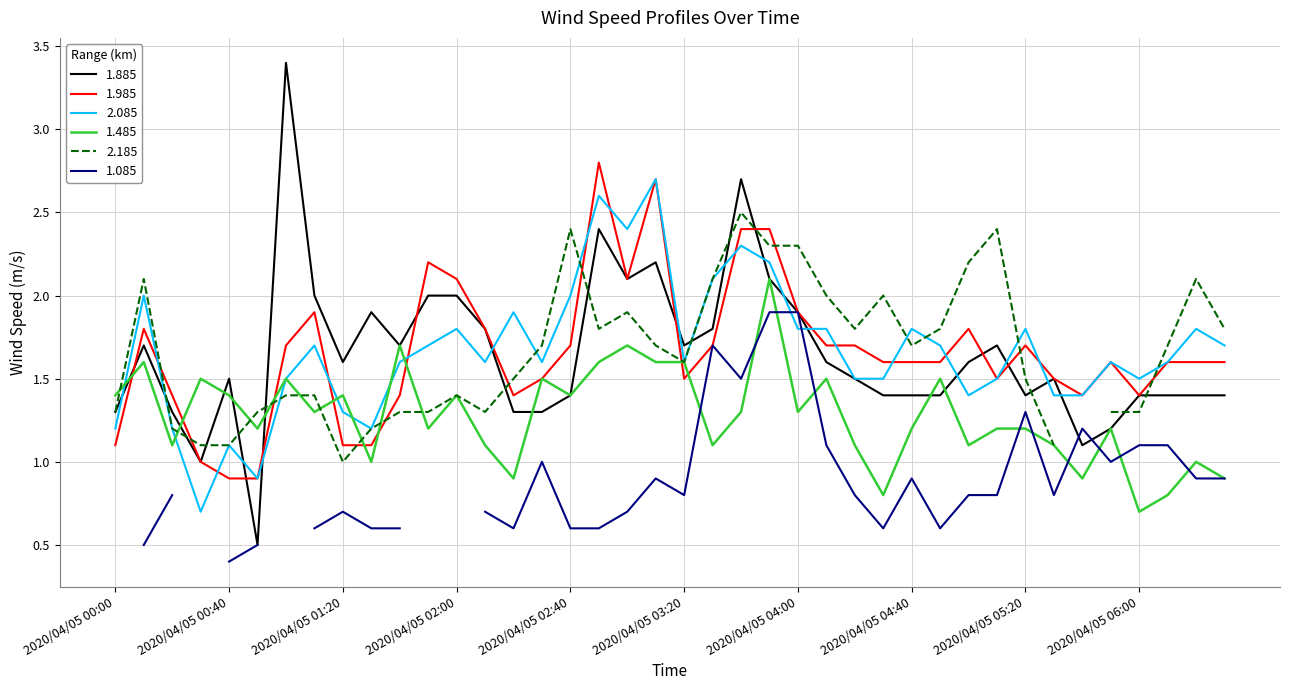

Between 2020/04/05 01:10 and 2020/04/05 03:20, which is larger?

2020/04/05 01:10